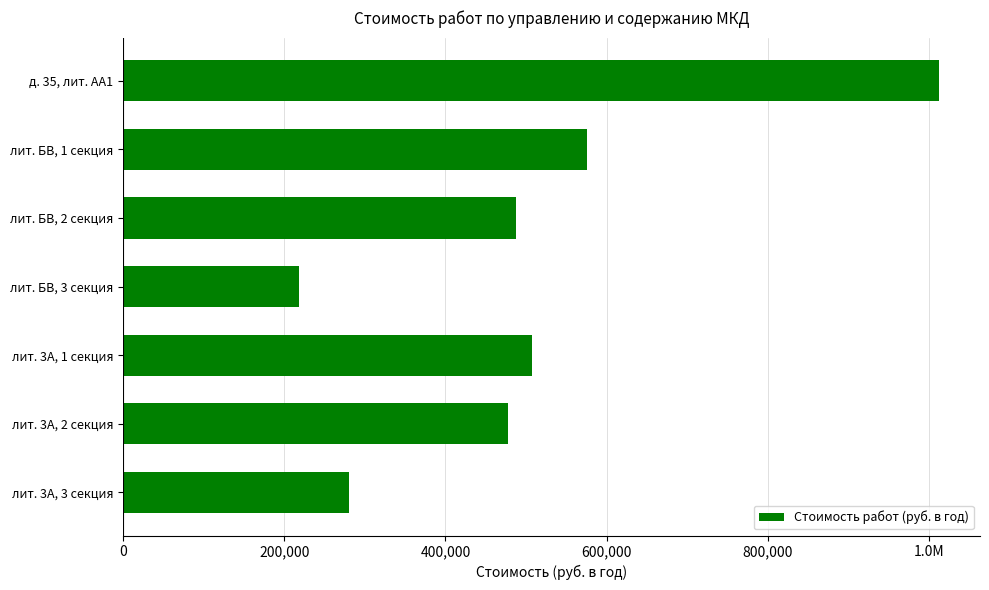

Does the chart contain stacked bars?

No